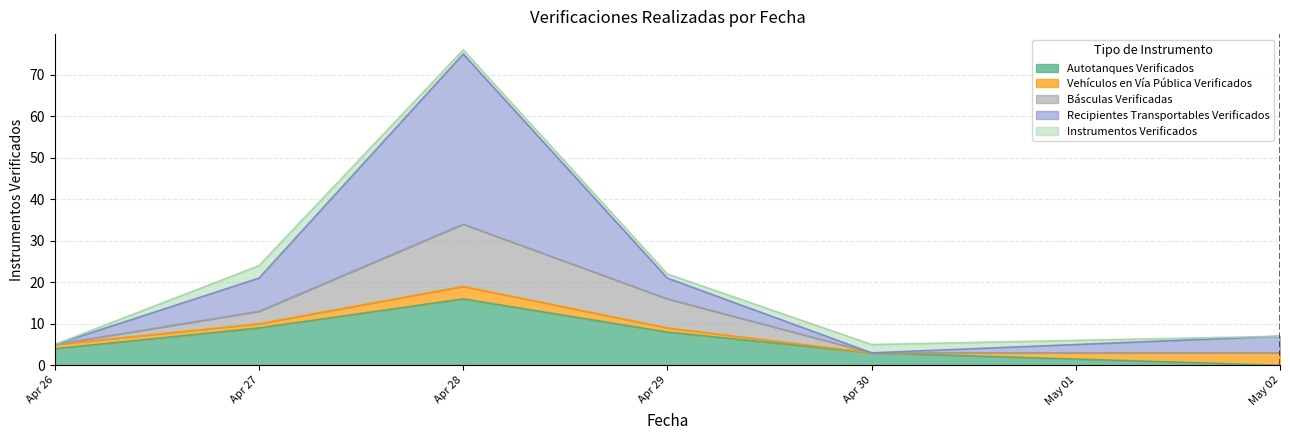

The value of Autotanques Verificados at Apr 26 is 4. True or false?

True